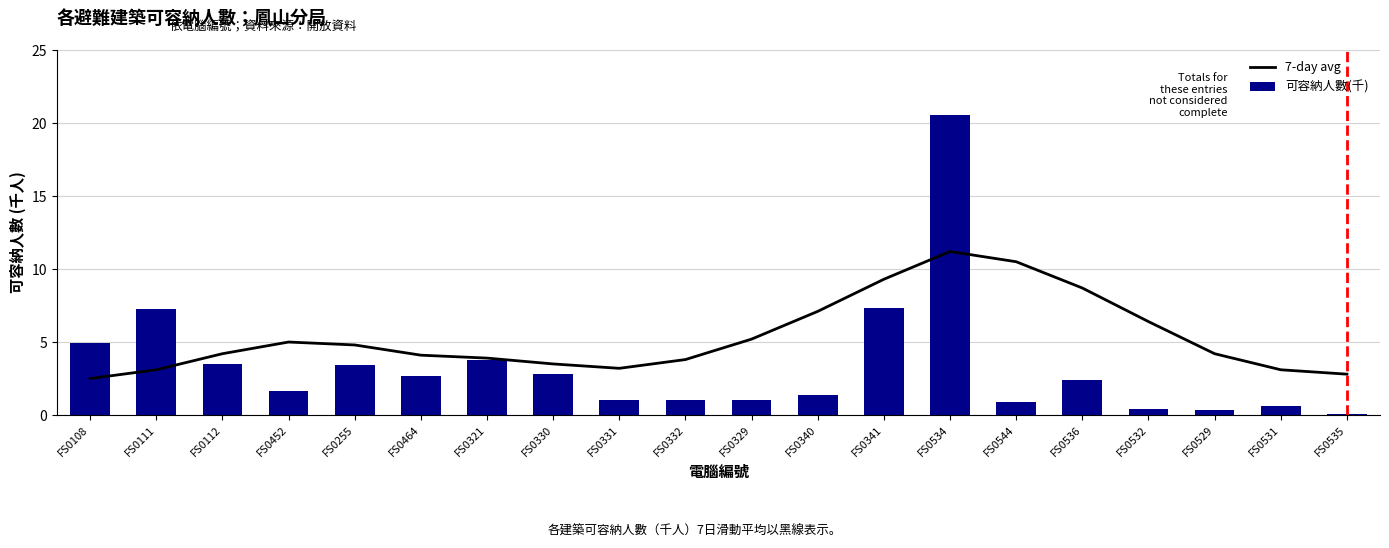

What is the highest value of the 7-day avg series?

11.2